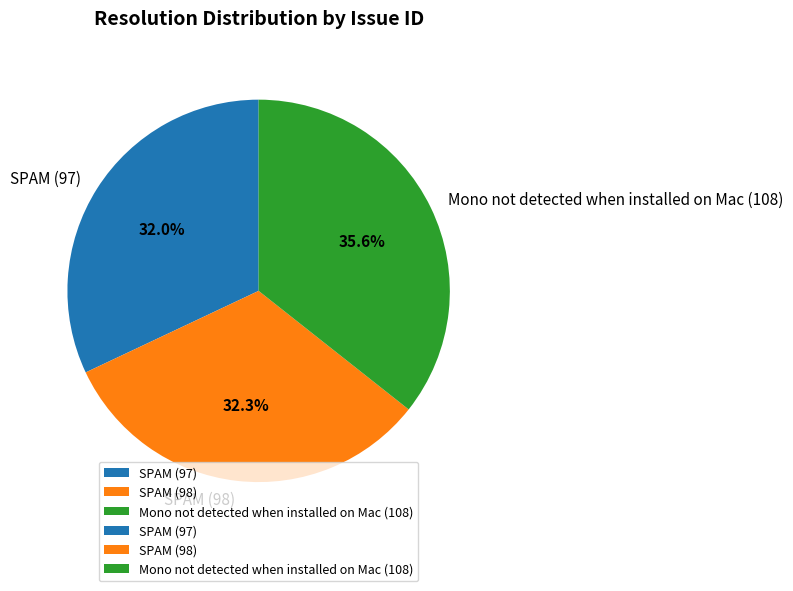

How many slices are in this pie chart?

3